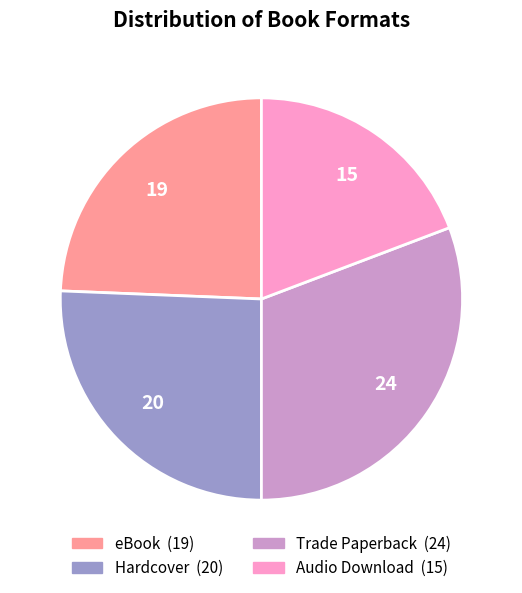

Does any single category account for the majority?

No